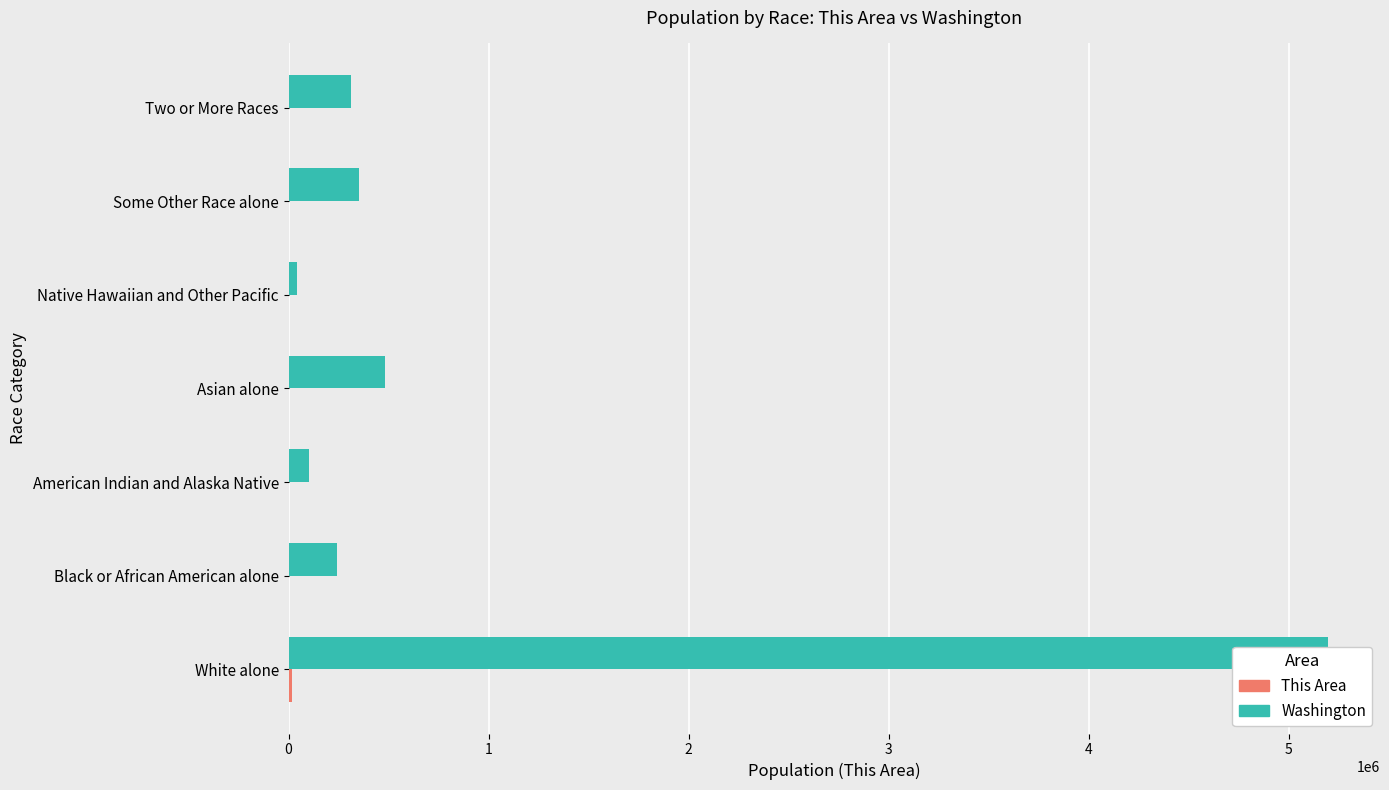

How many bars are there in total?

14